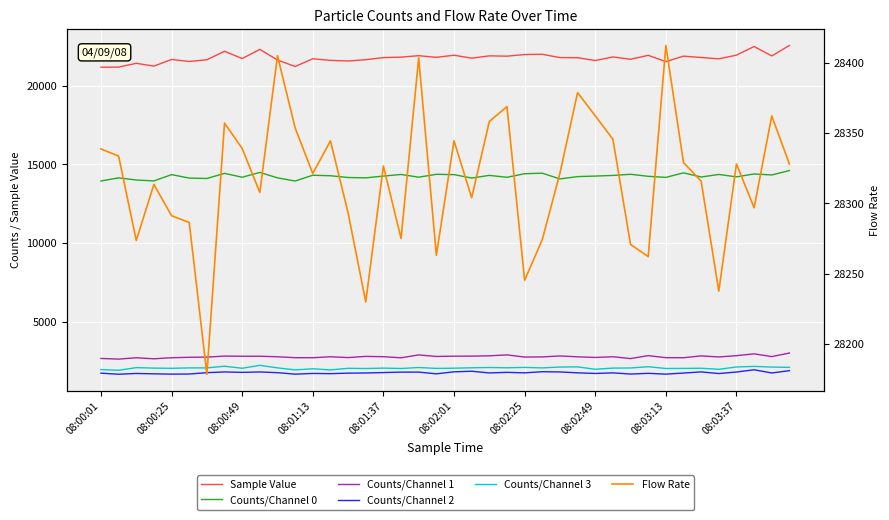

Which label corresponds to the smallest value in the chart?

08:00:25